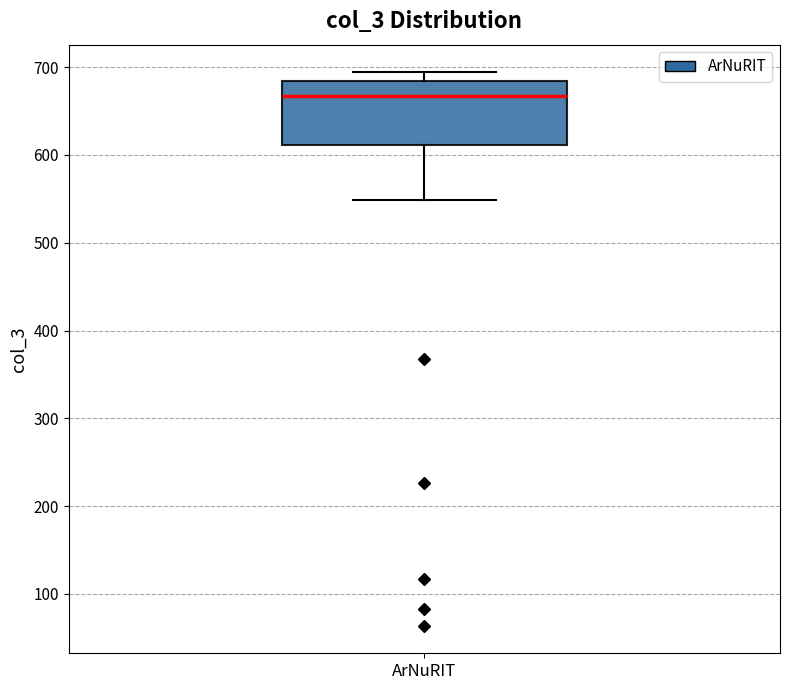

Read this box plot against the y-axis: the position of the median line, the range covered by the box, and the ends of both whiskers. The values are not printed on the chart, so give them approximately, as read against the axis.

median 670, box 610 to 680, whiskers 550 to 690